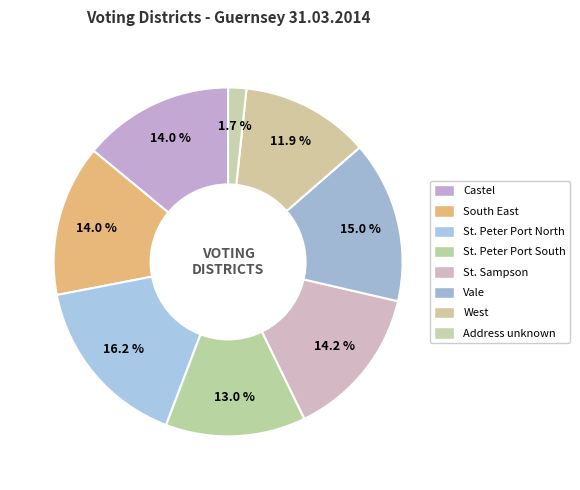

Do Vale and St. Peter Port North together represent more than half of the pie?

No